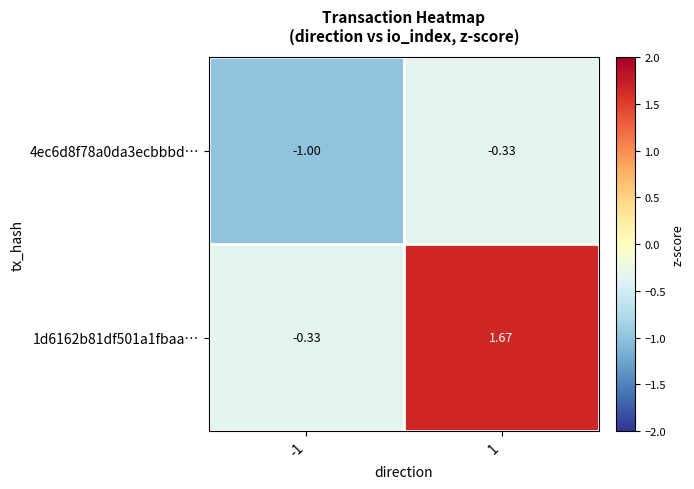

Is the value of 4ec6d8f78a0da3ecbbbd… at -1 greater than the value of 1d6162b81df501a1fbaa… at 1?

No